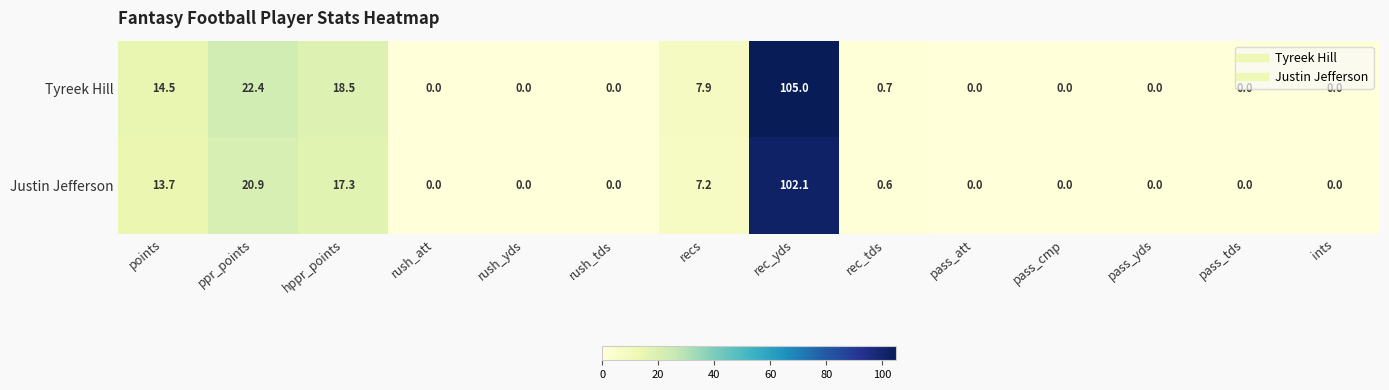

At which label is Justin Jefferson closest to 51?

ppr_points